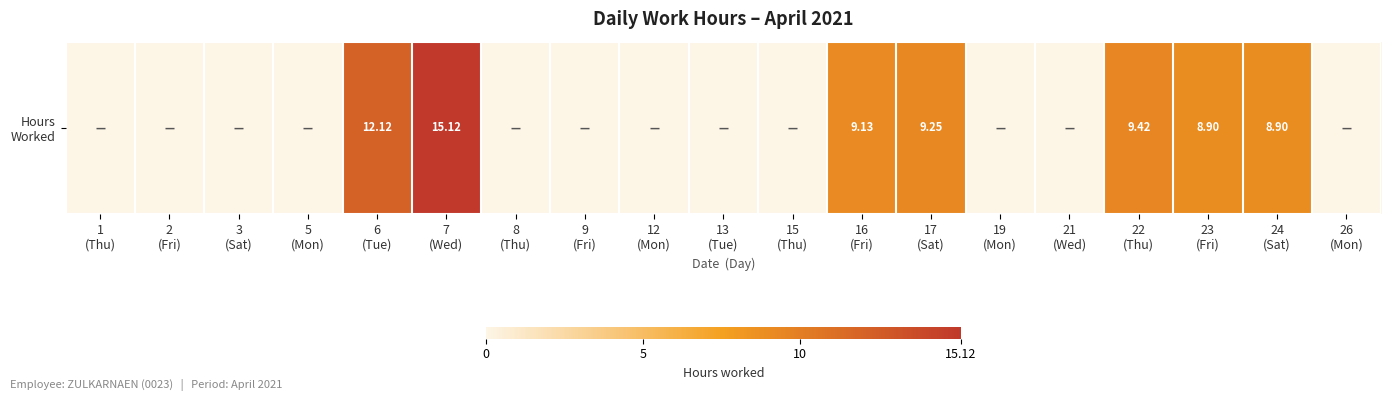

What is the change in value from 21
(Wed) to 23
(Fri)?

+8.9